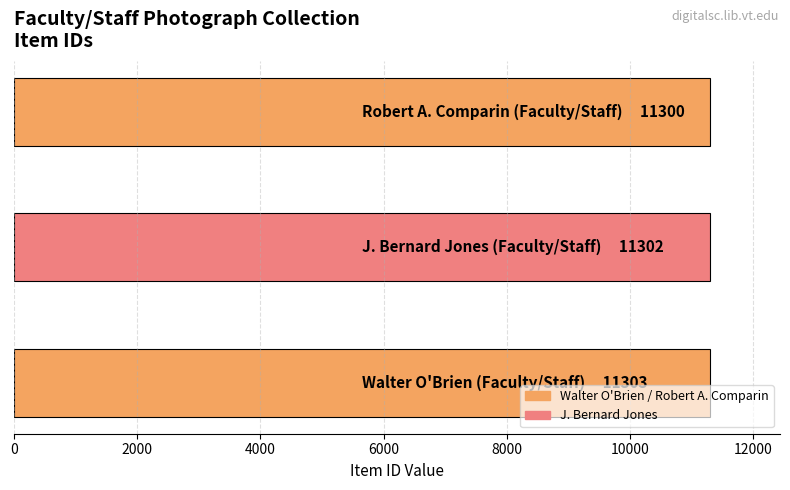

Which category has the highest value across all series?

Walter O'Brien (Faculty/Staff)